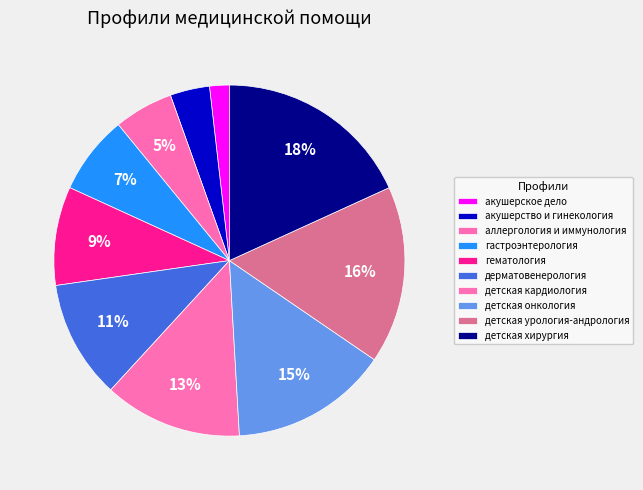

What percentage is the акушерское дело slice, to the nearest percent?

2%